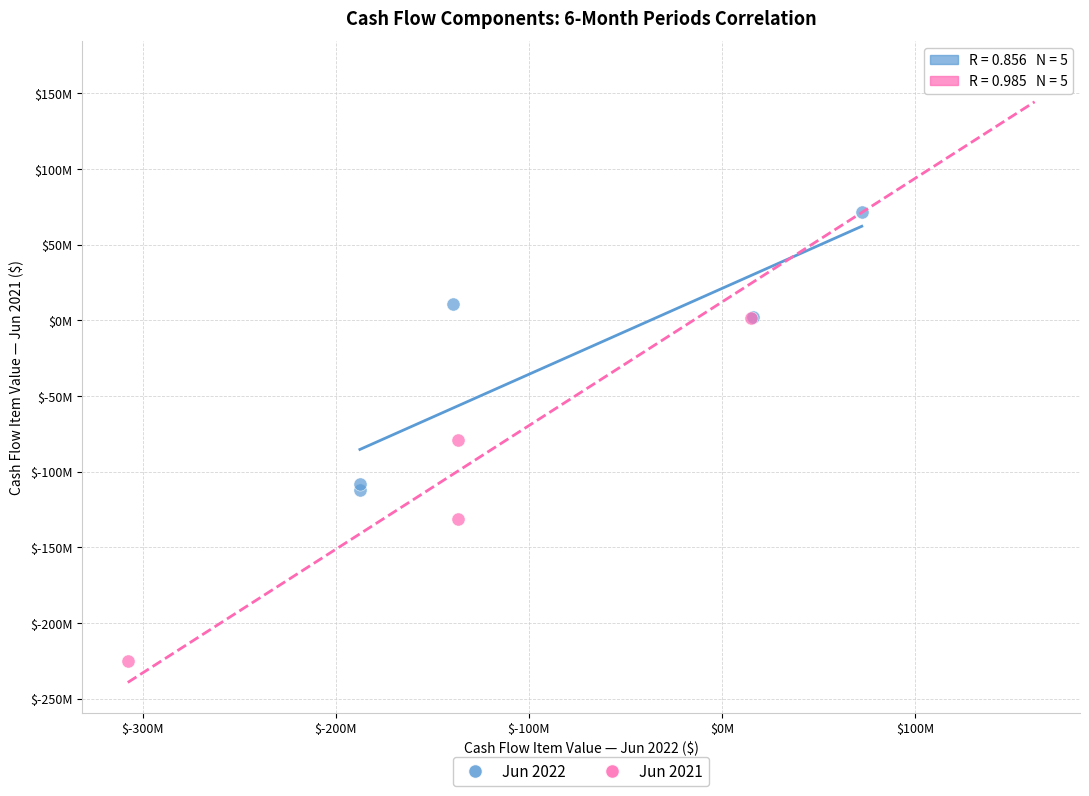

Which series contains the lowest Y value?

Jun 2021